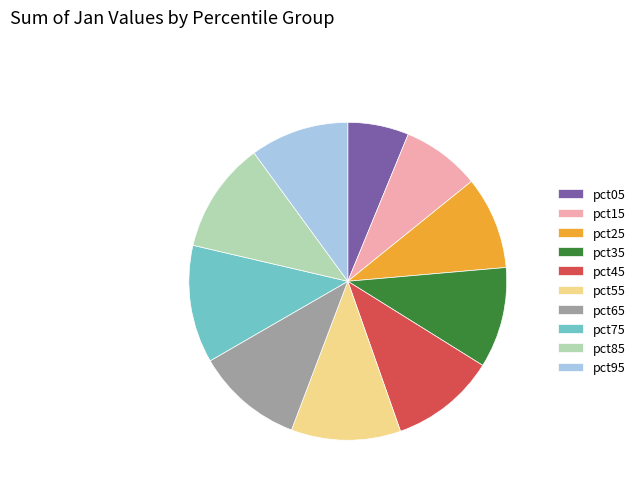

Does pct75 account for over 50% of the chart?

No